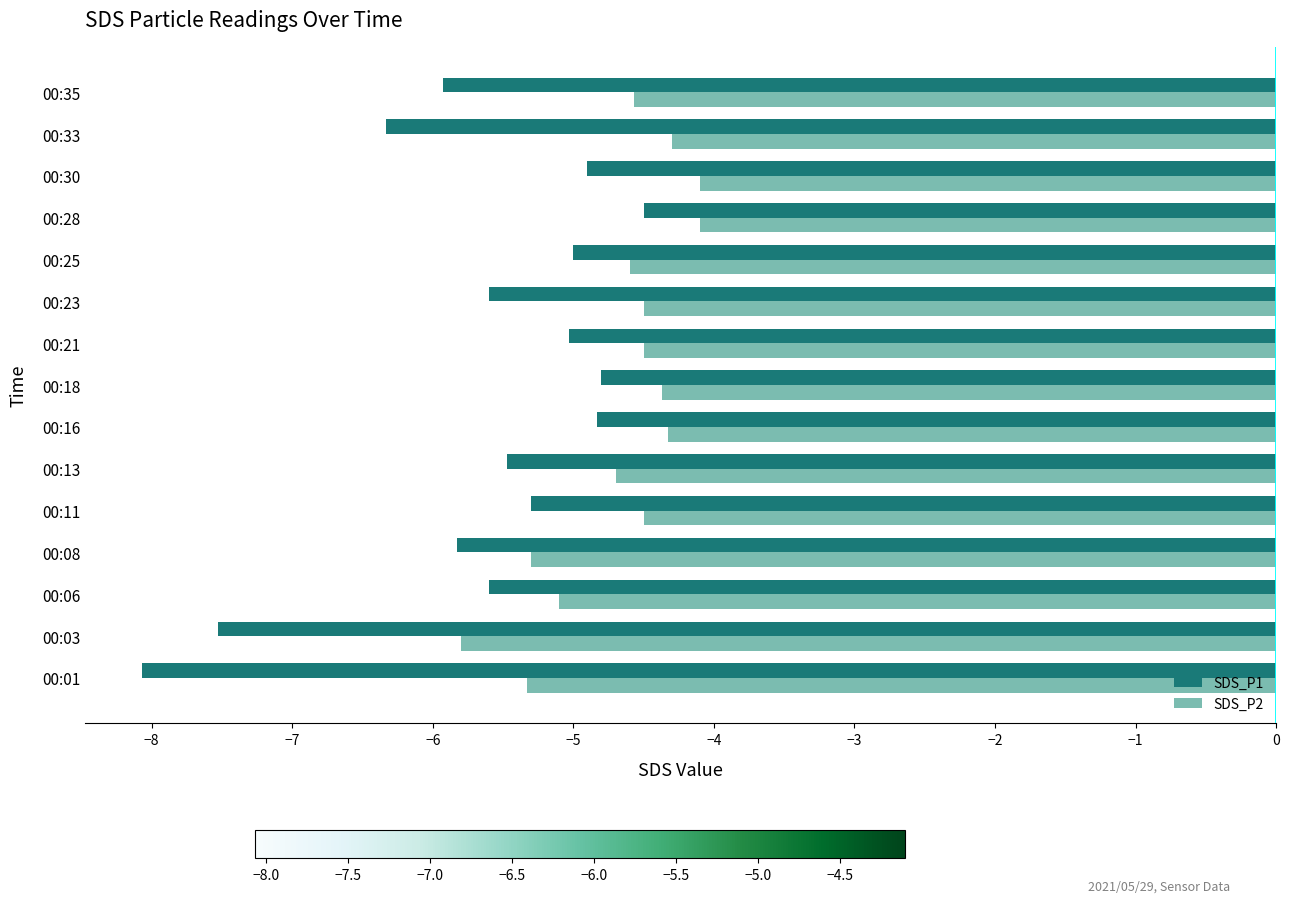

Rank the series by their maximum value, from highest to lowest.

SDS_P2, SDS_P1